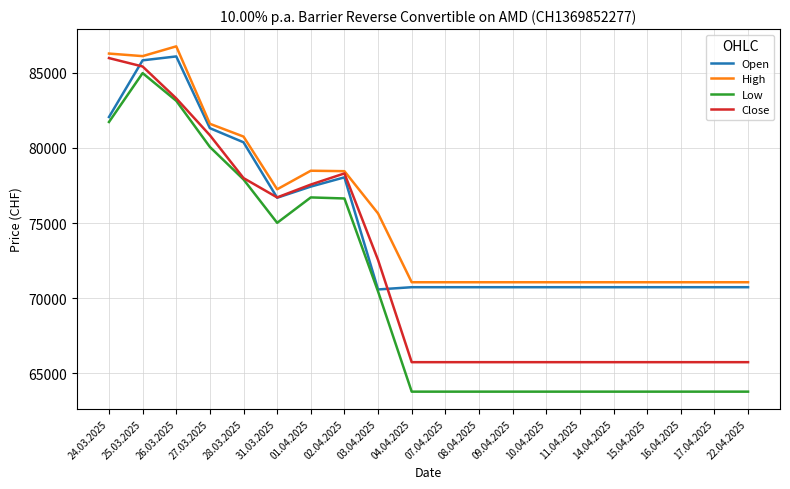

Read the High value at 07.04.2025, to the nearest 50.

71050